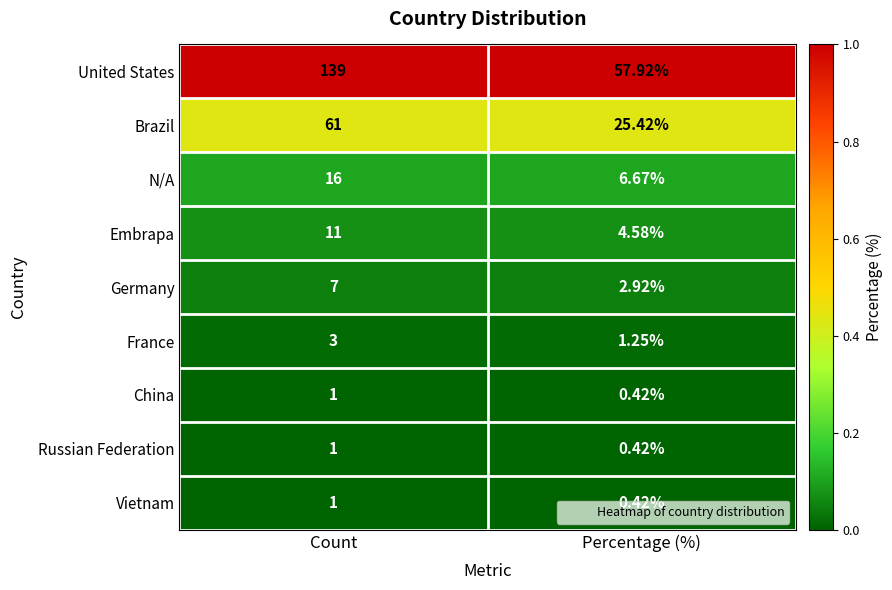

Rank the categories by China value from lowest to highest.

Percentage (%), Count